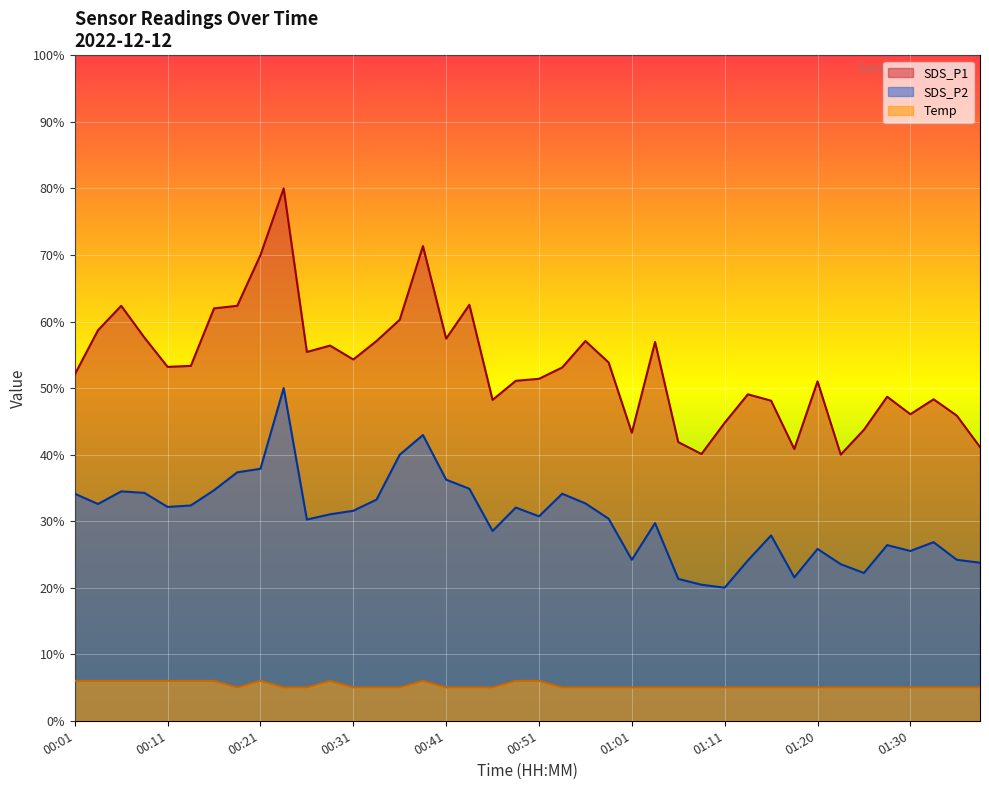

Between 00:09 and 01:38, which is larger?

00:09